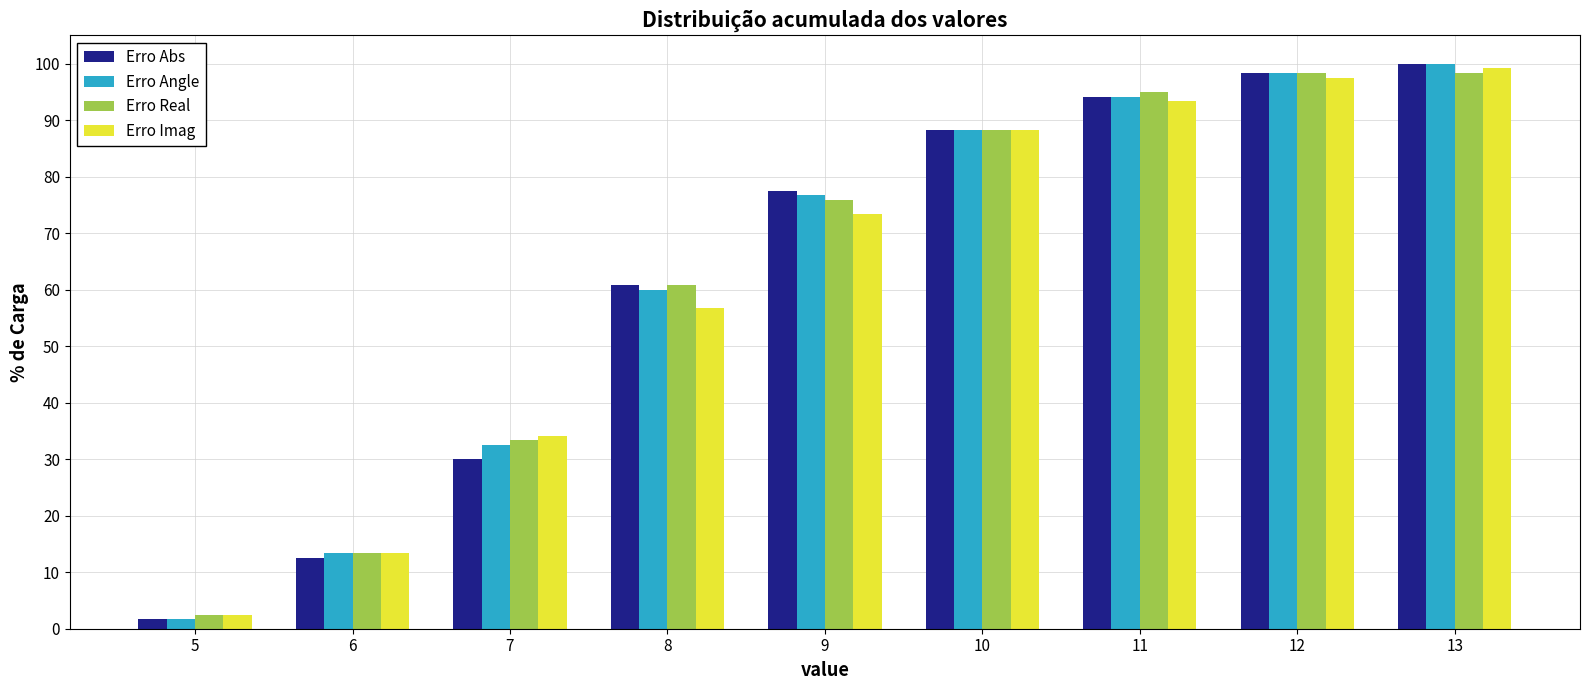

The value of Erro Real at 11 is 42.7. True or false?

False